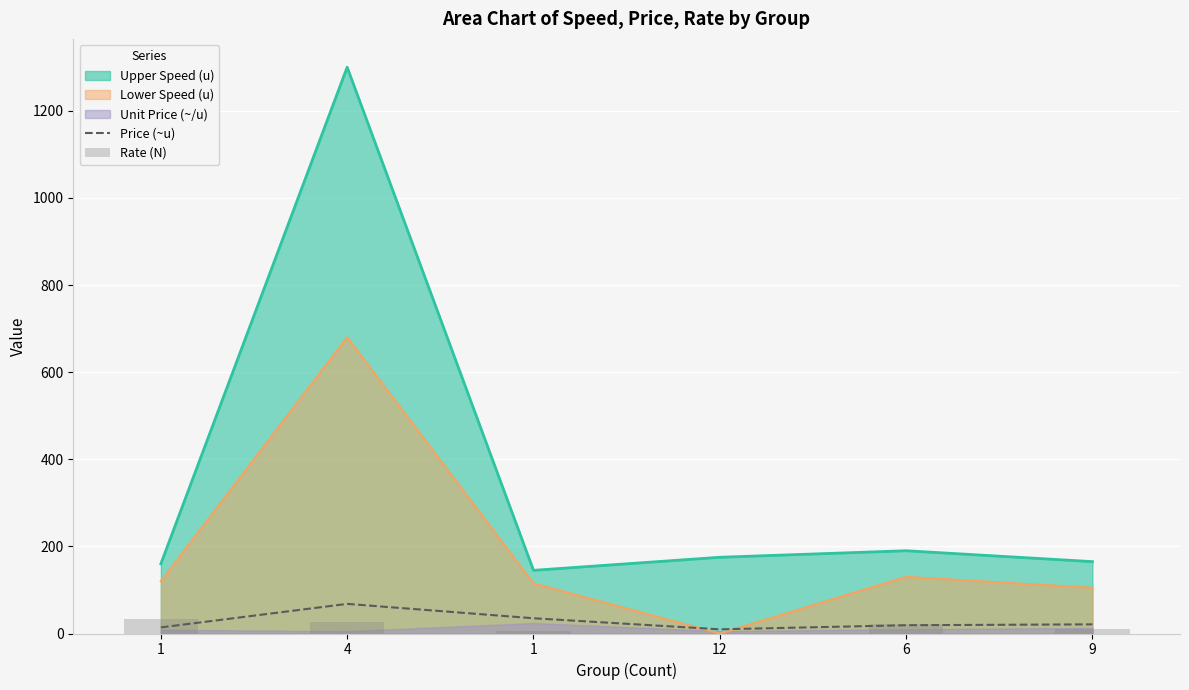

Reading left to right, transcribe all the data shown in this chart.

Price (~u): 1=14.0	4=68.0	1=35.0	12=9.6	6=19.0	9=21.0
Rate (N): 1=34.0	4=26.0	1=6.0	12=0.0	6=21.0	9=11.0